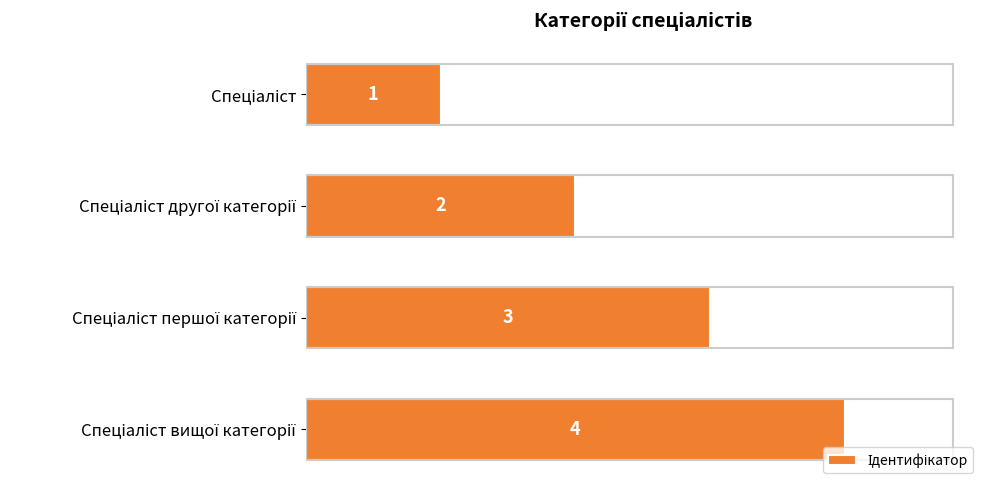

Does the chart contain any negative values?

No